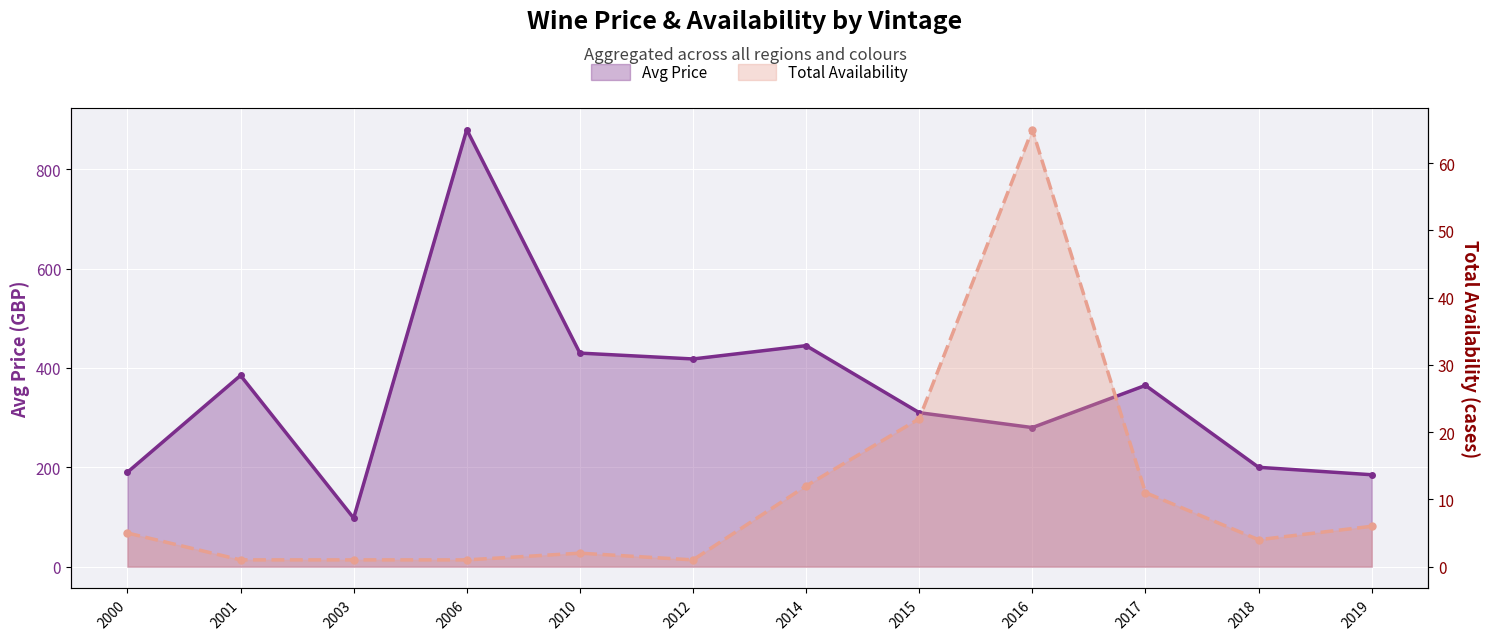

Which category has the highest value across all series?

2006